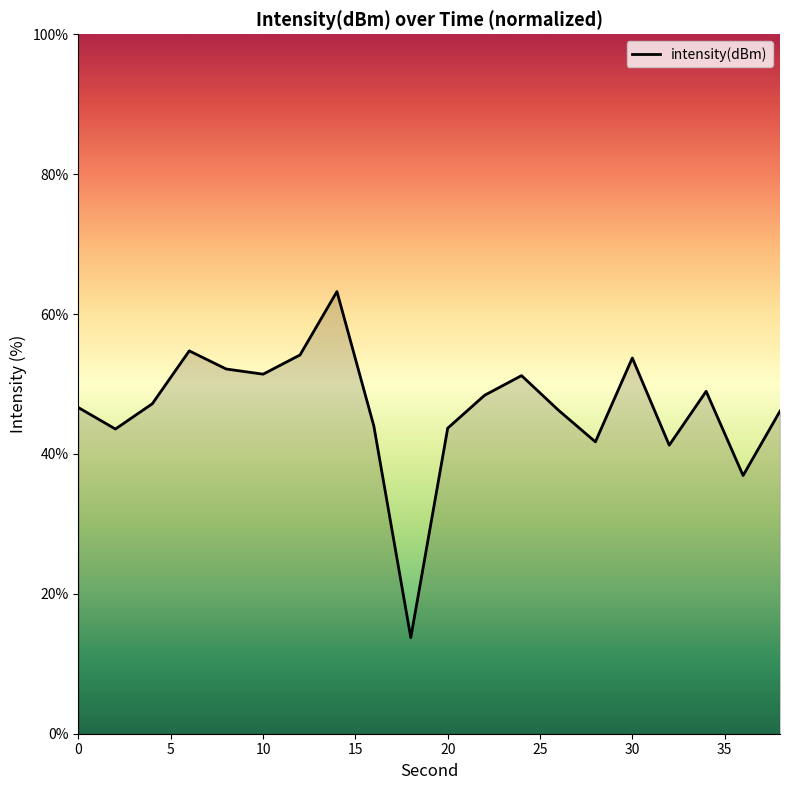

What is the minimum value shown in the chart?

13.7